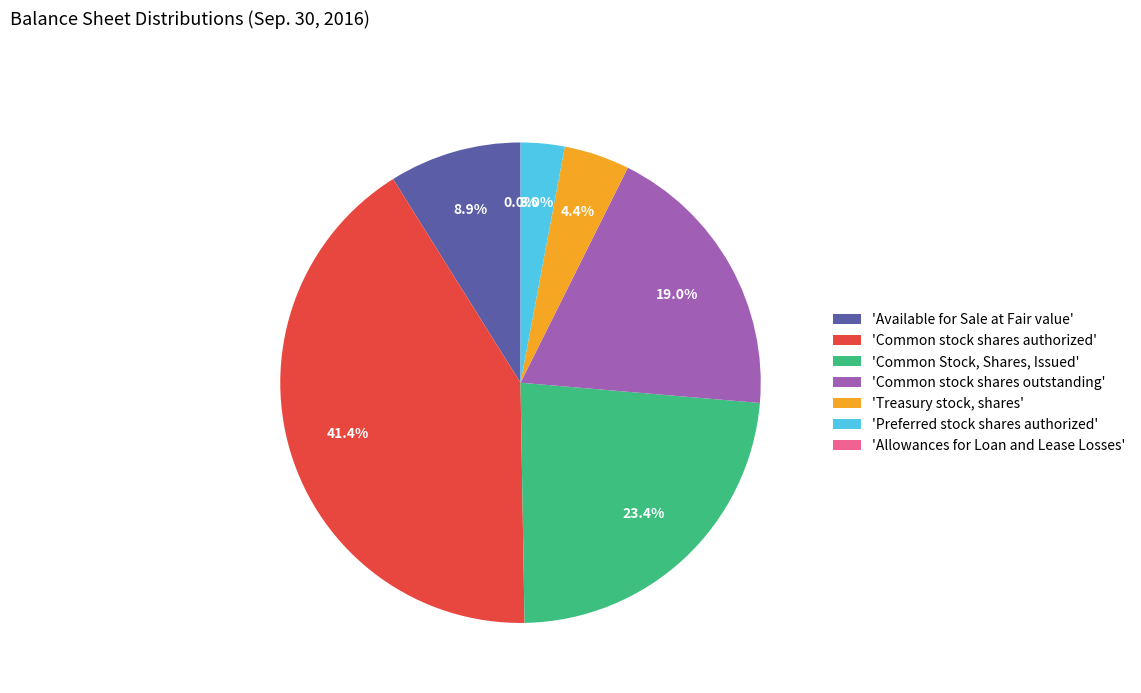

Is there any slice that represents more than half of the pie?

No